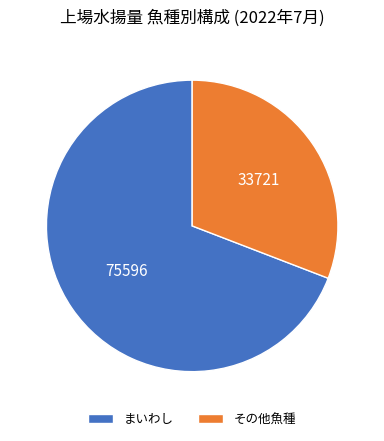

What is the largest slice in the pie chart?

まいわし